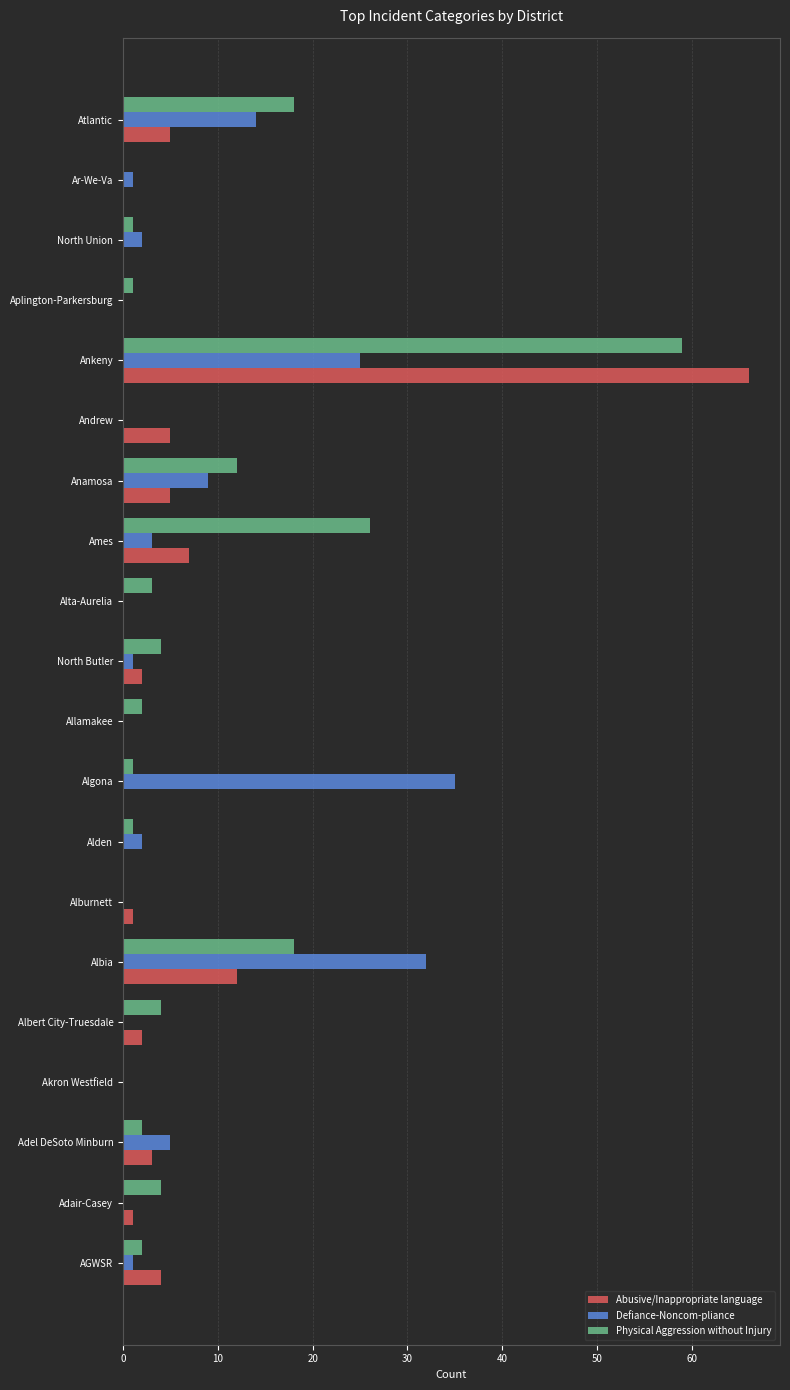

At which label is Physical Aggression without Injury closest to 29?

Ames